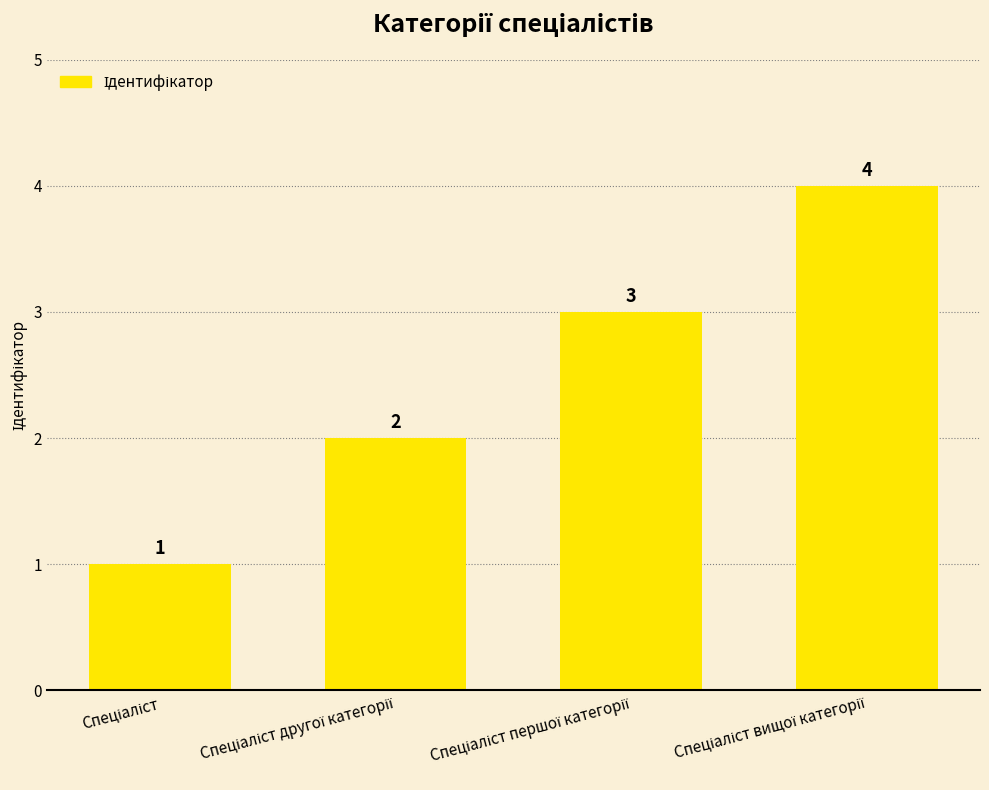

Reading left to right, what are all the values shown in this chart?

1	2	3	4